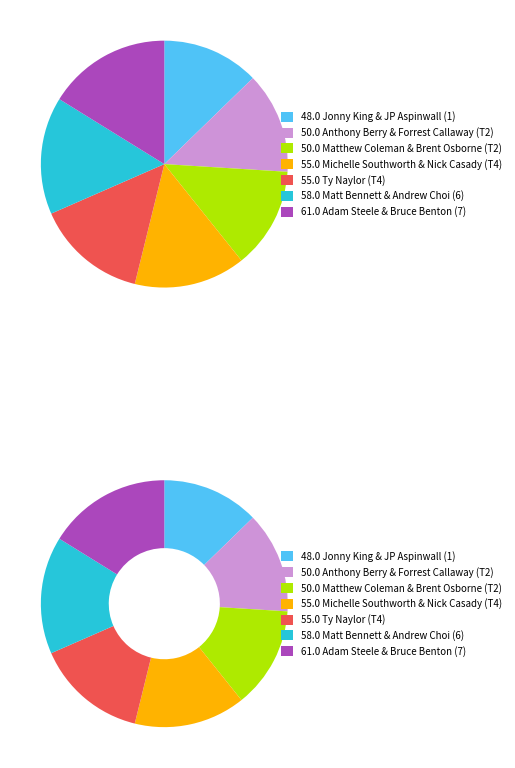

To the nearest percent, what portion does Matt Bennett & Andrew Choi (6) represent?

15%